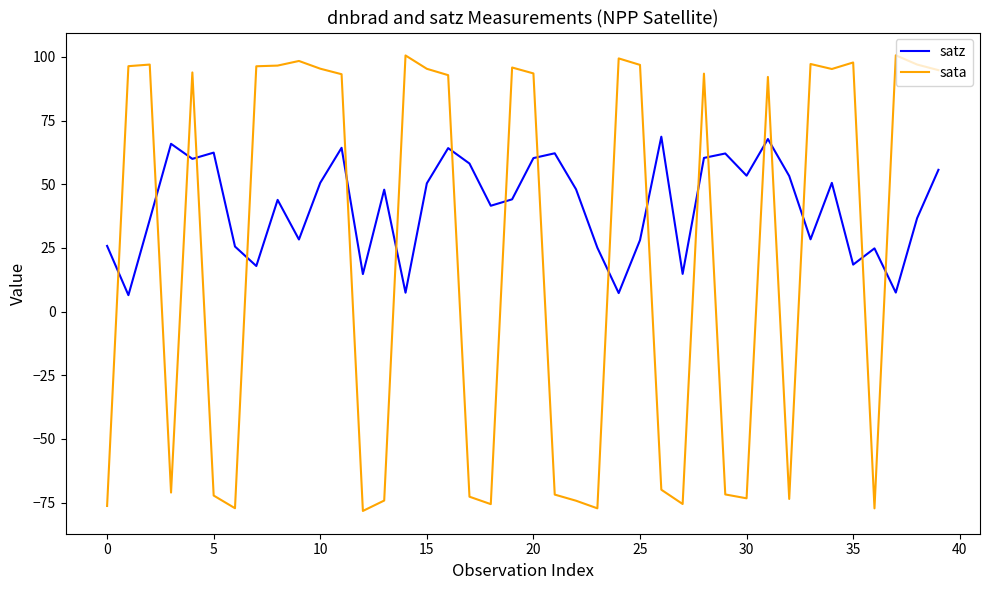

What are all the series names shown in the legend?

satz, sata